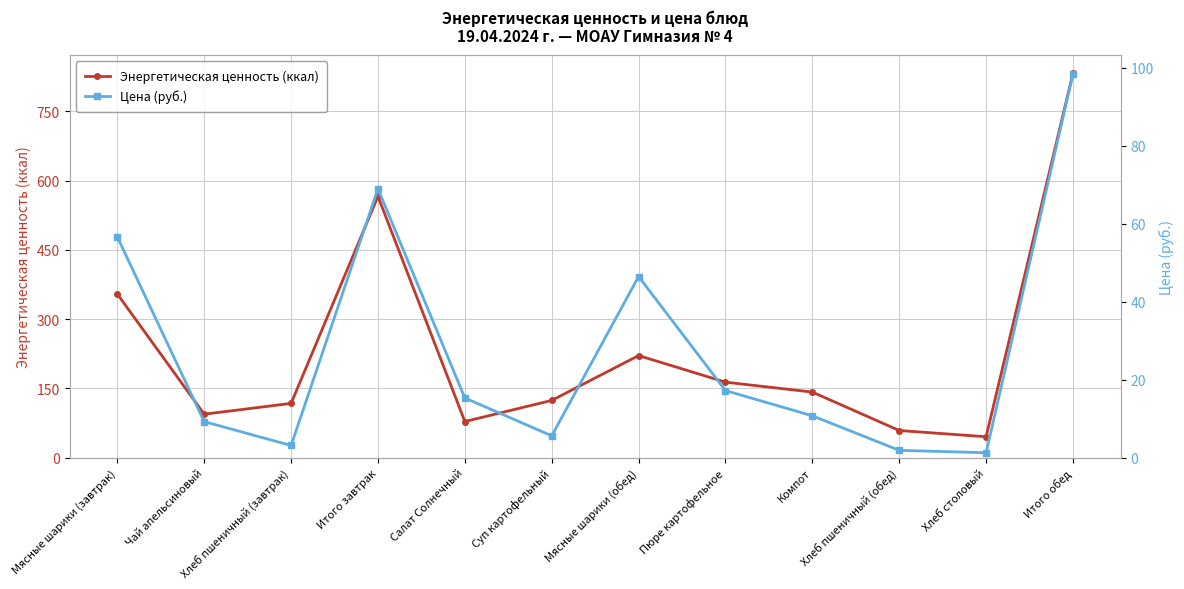

What is the sum of all Энергетическая ценность (ккал) values?

2797.4